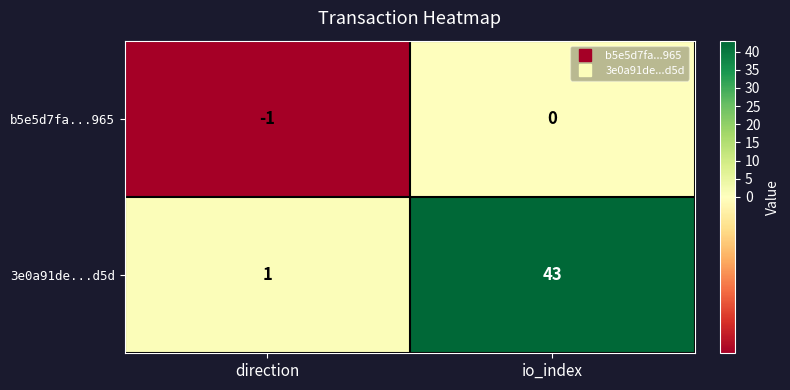

What value does the 3e0a91de...d5d series have at io_index?

43